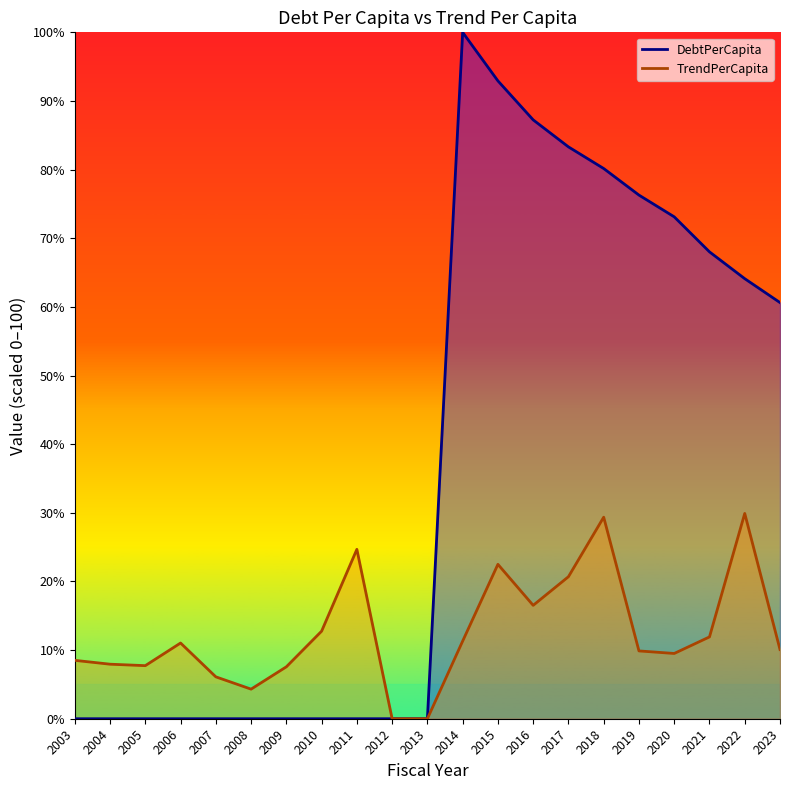

What is the difference between the DebtPerCapita values at 2006 and 2023?

60.6